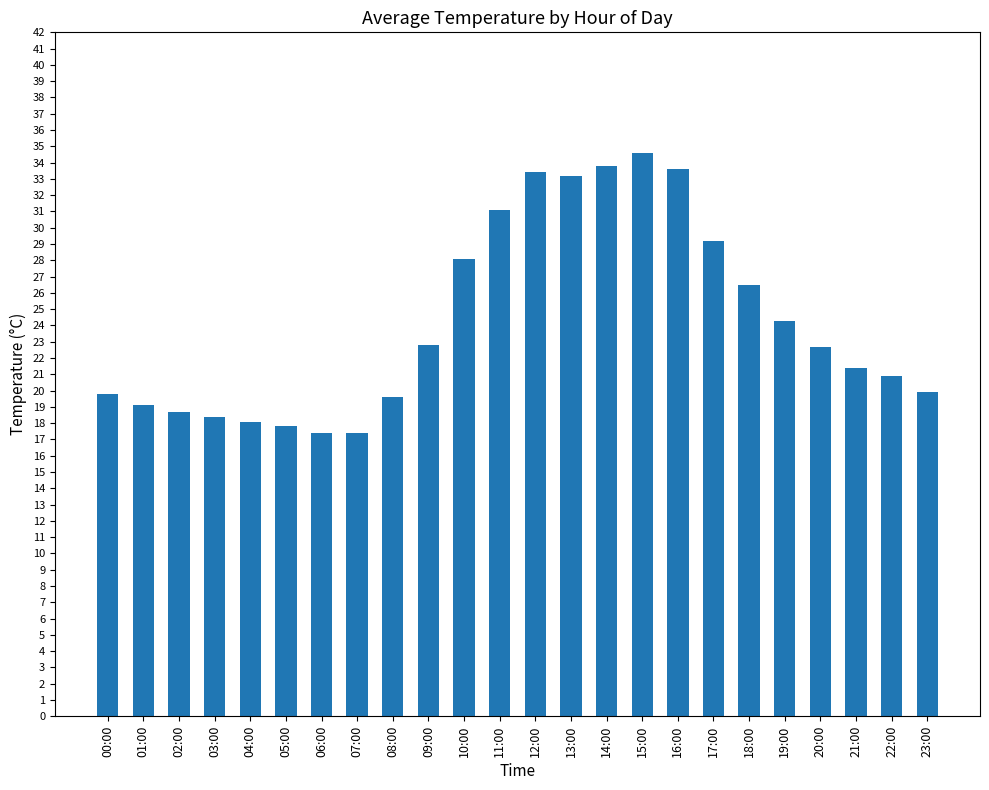

Approximately how many times larger is the value at 08:00 compared to 21:00?

0.9